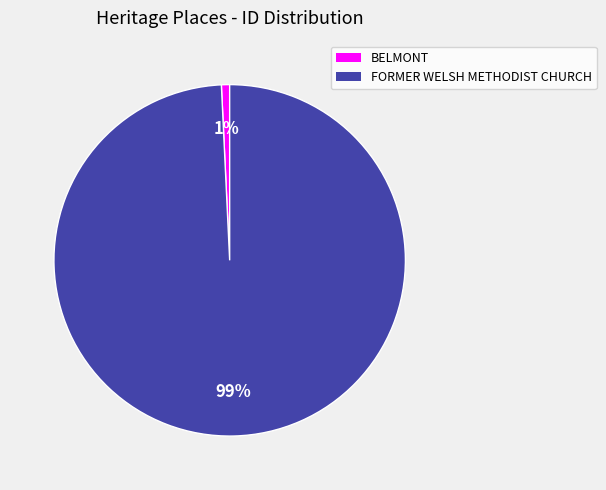

Do FORMER WELSH METHODIST CHURCH and BELMONT together represent more than half of the pie?

Yes